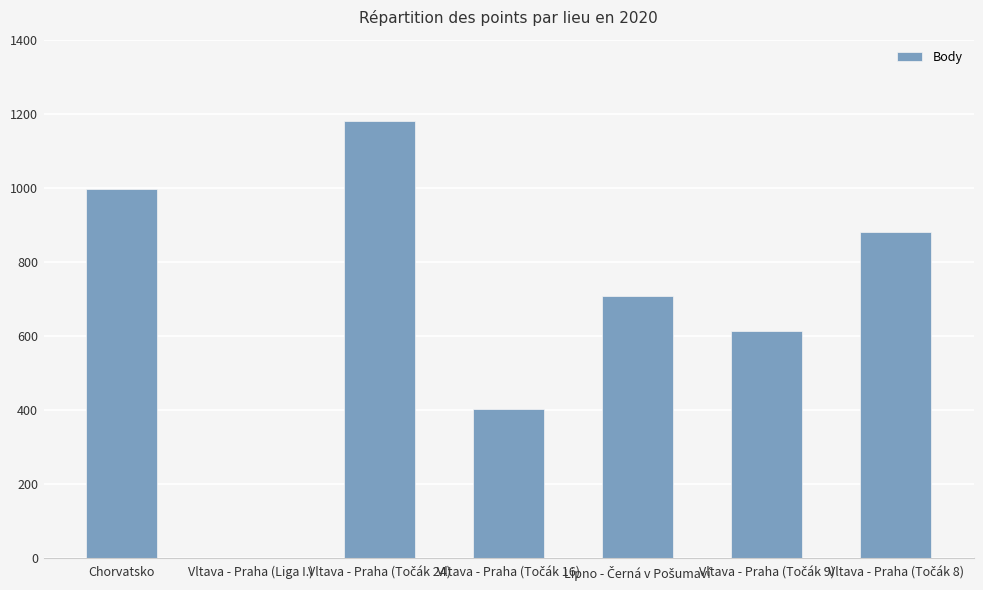

Reading right to left, what are all the values shown in this chart?

879	613	707	402	1180	0	997